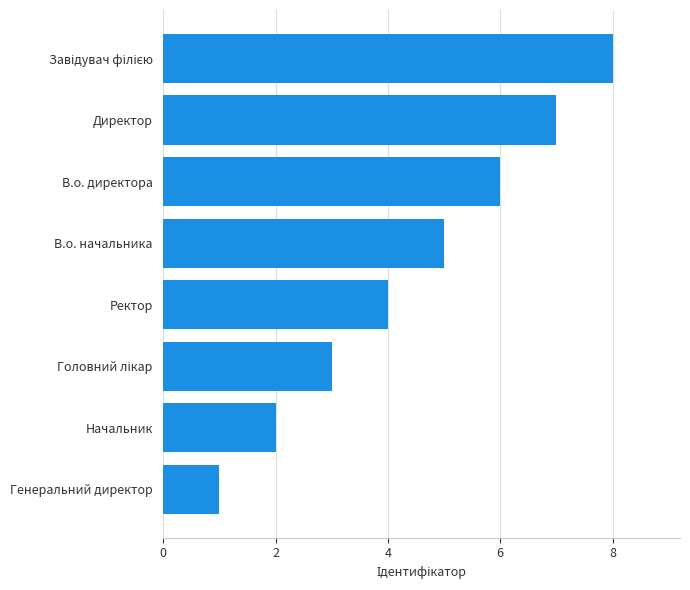

Are the bars horizontal?

Yes